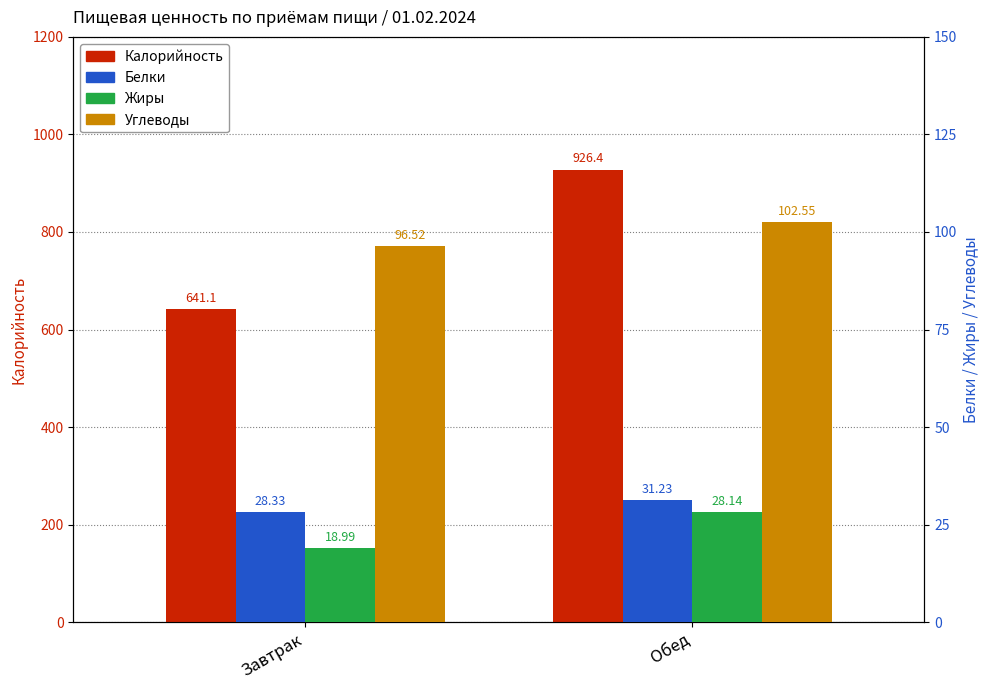

Between Завтрак and Обед, which series saw the biggest shift?

Калорийность